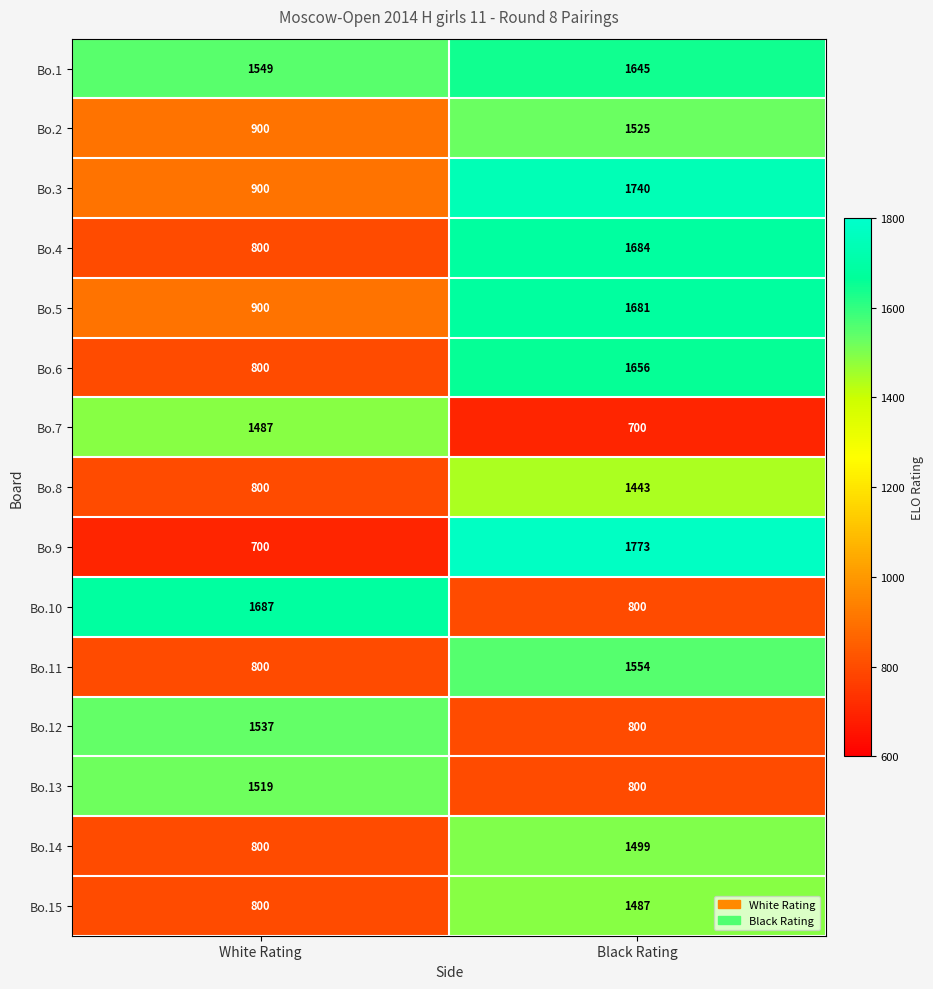

Which category has the highest value across all series?

Black Rating